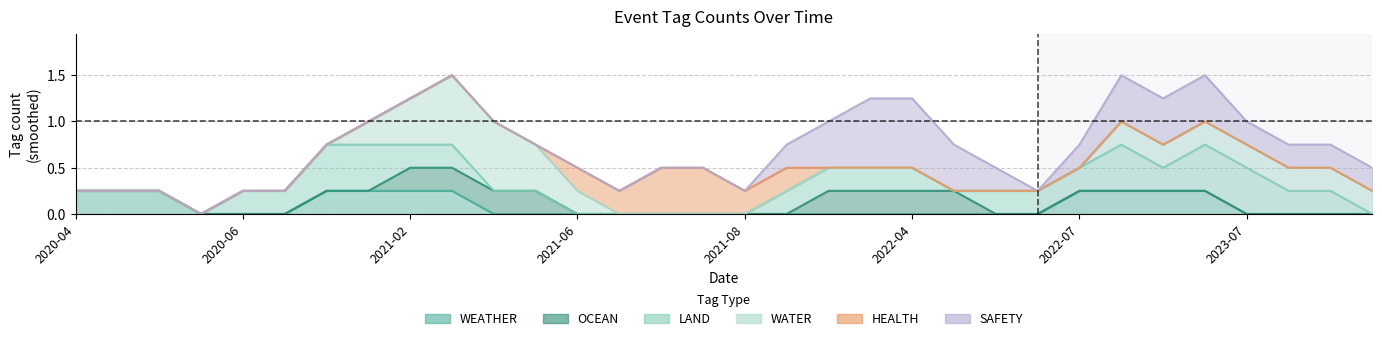

After their last crossing, which series has the higher values: LAND or WEATHER?

LAND